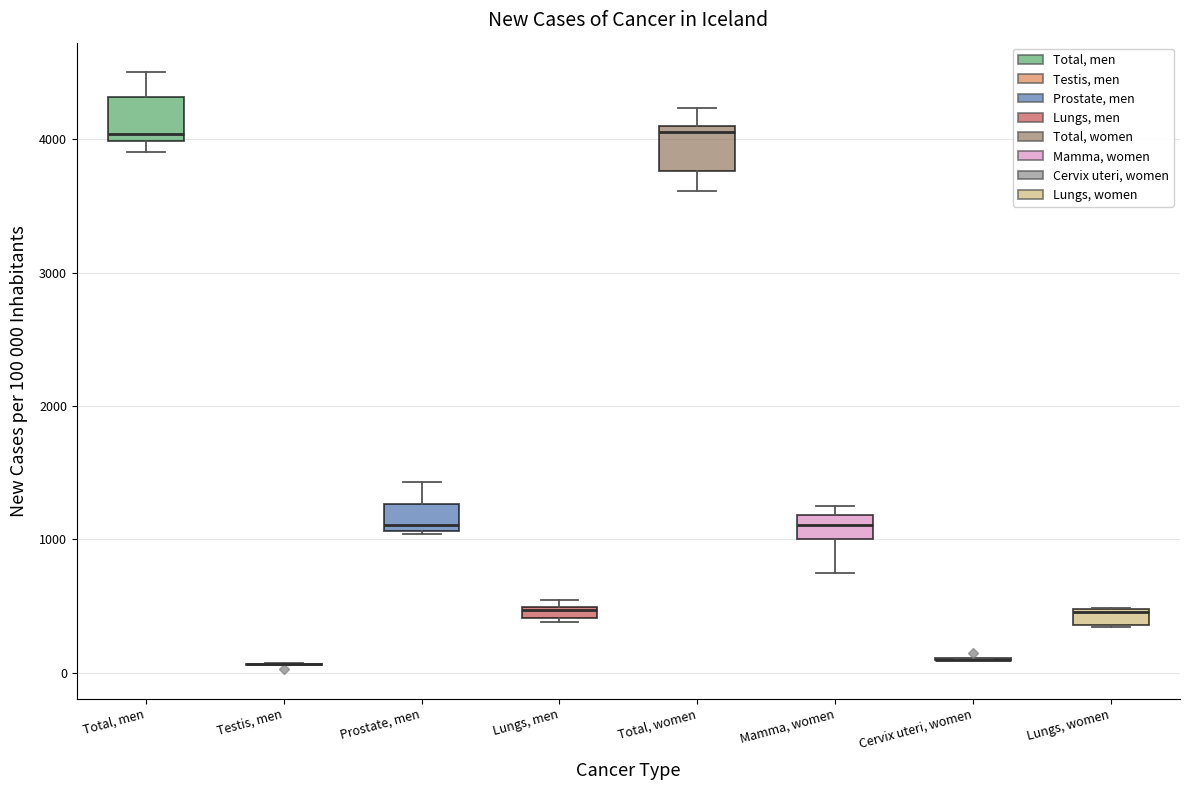

Where is the lower edge of the box for Lungs, men on the y-axis? The values are not printed on the chart, so give them approximately, as read against the axis.

400